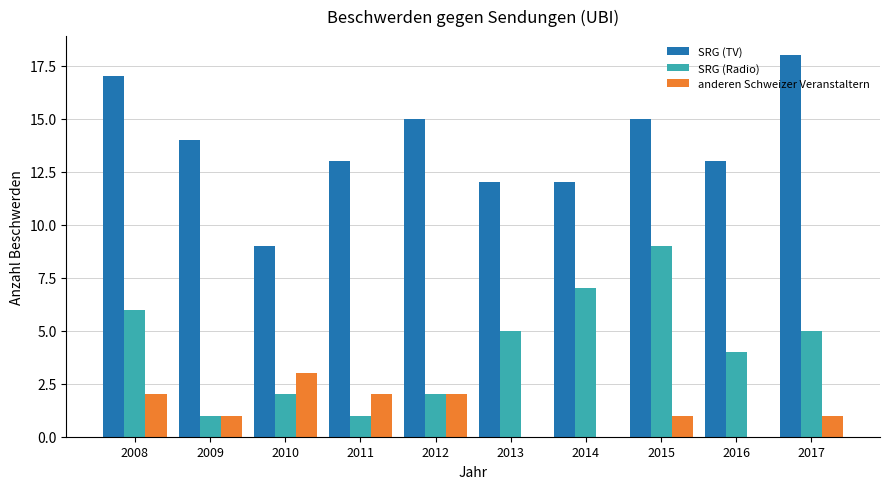

Which category has the highest value in the anderen Schweizer Veranstaltern series?

2010